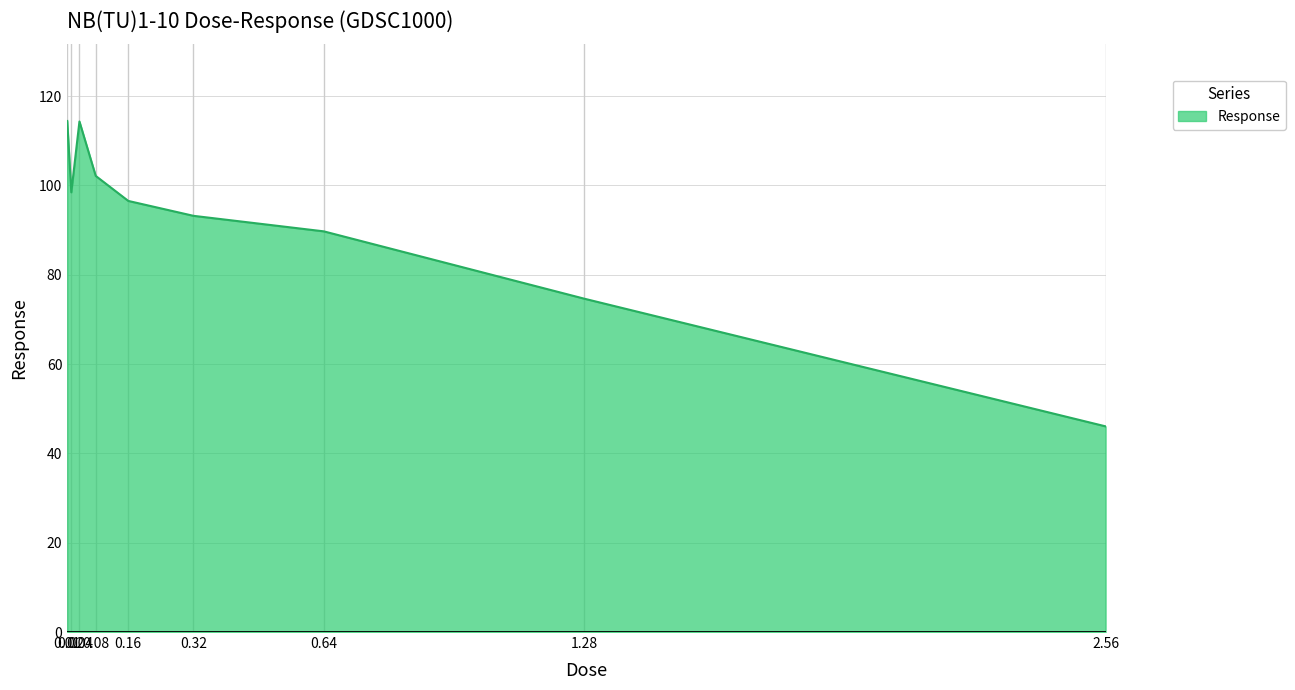

What value does the data have at 0.16?

96.5